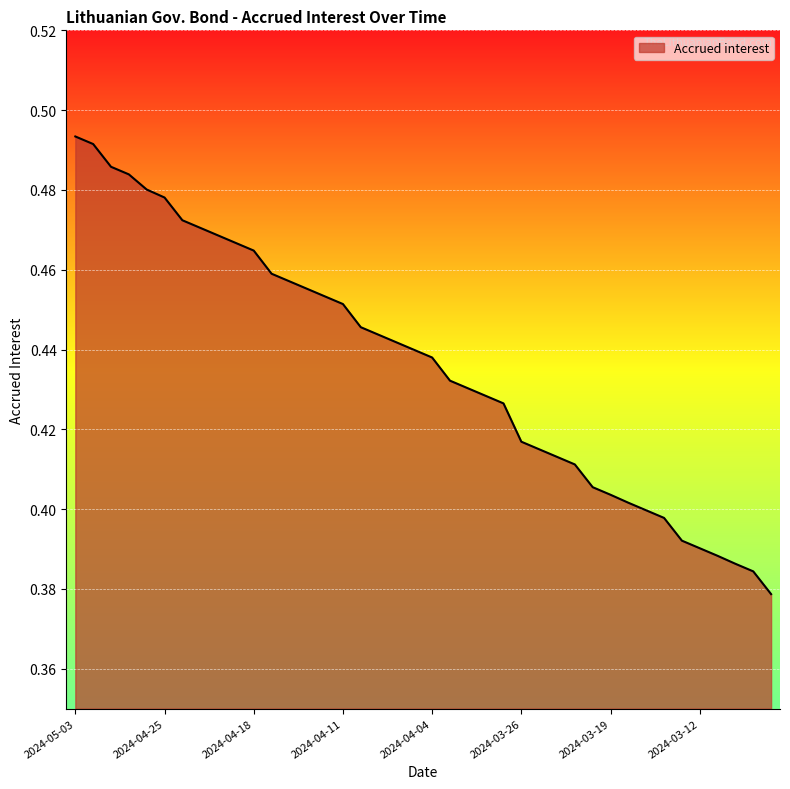

How many lines are shown in the chart?

1